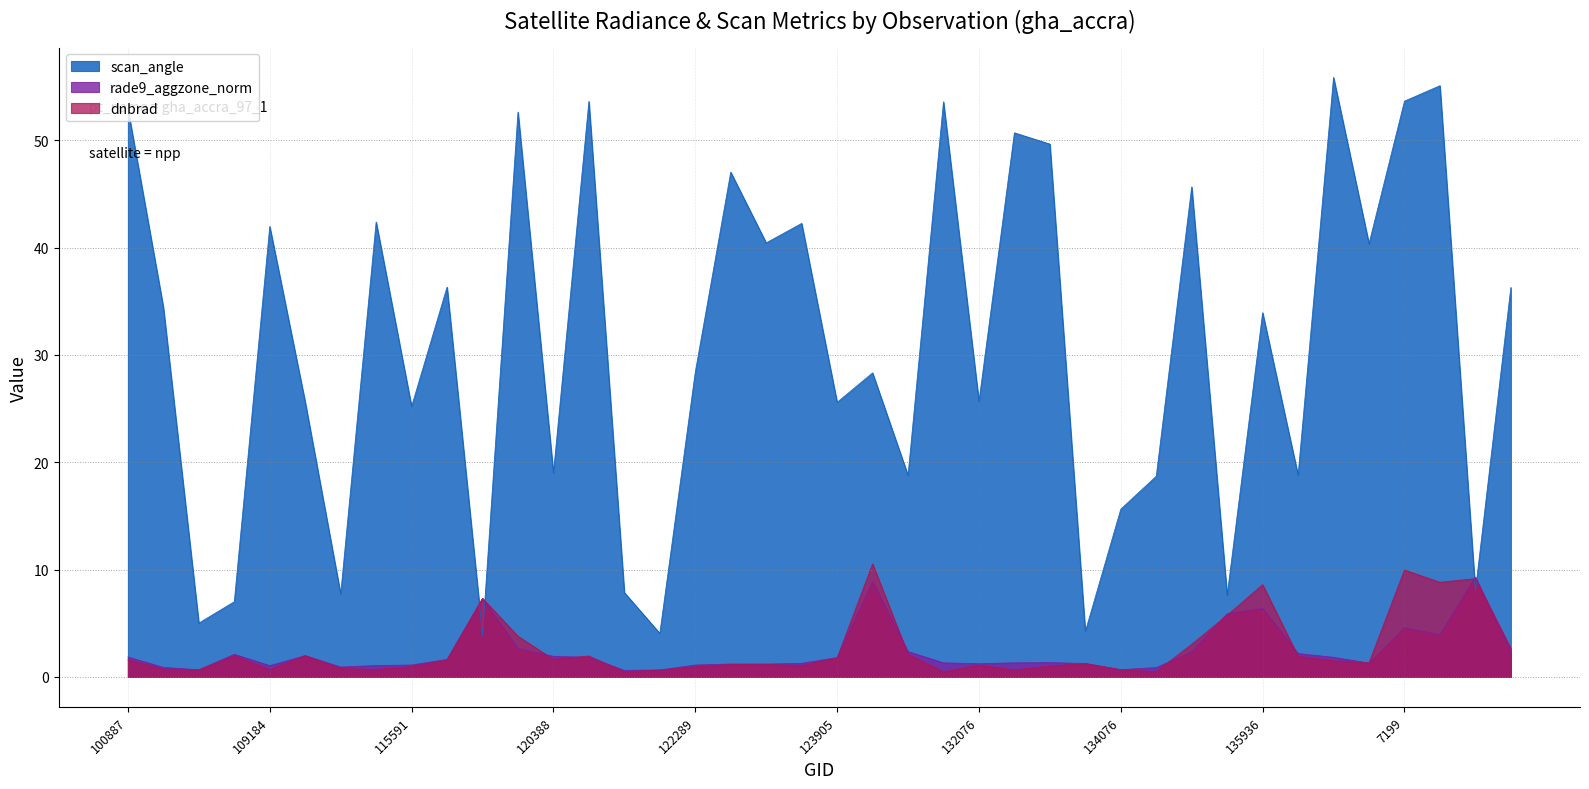

The rade9_aggzone_norm series shows 0.5 at 131354. True or false?

False